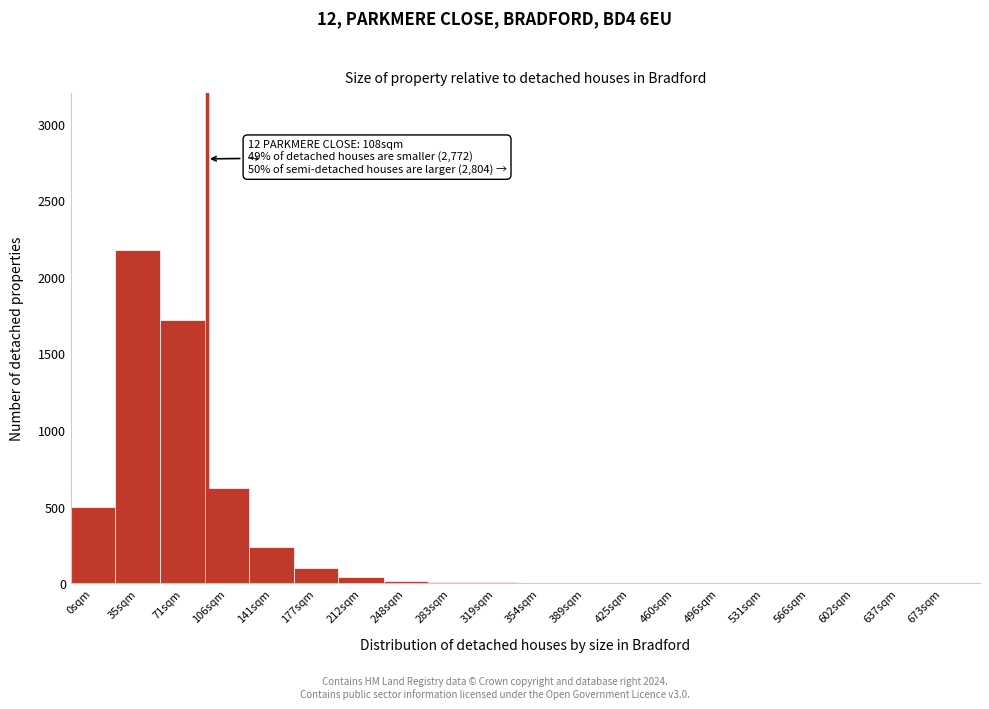

What is the maximum value shown in the chart?

2180